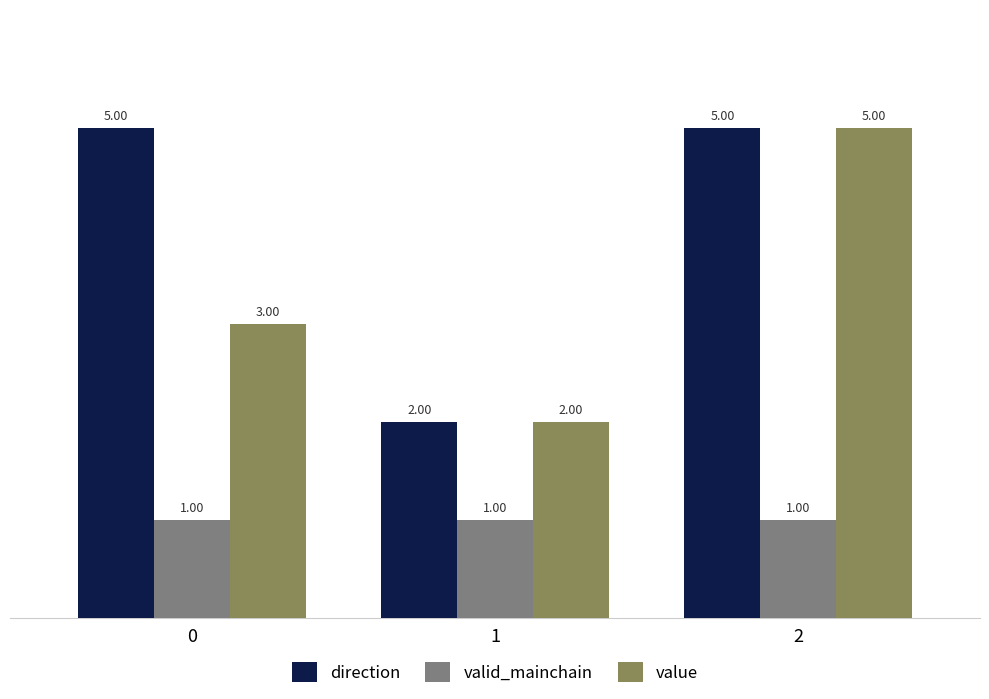

True or false: valid_mainchain has a value of 2 at 0.

False